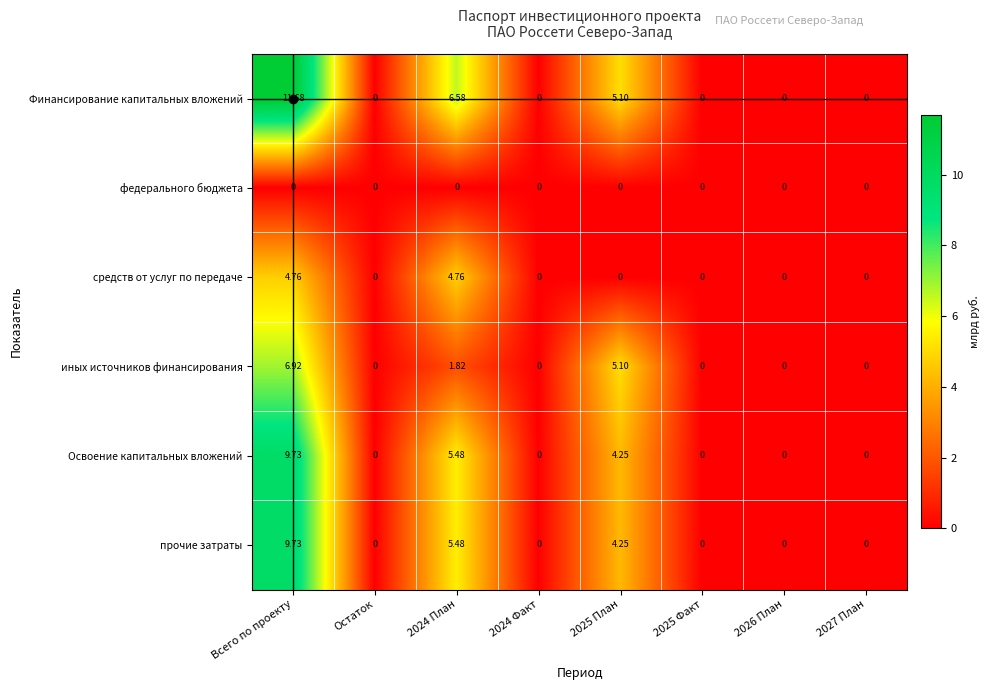

At how many categories does at least one series exceed 6?

2